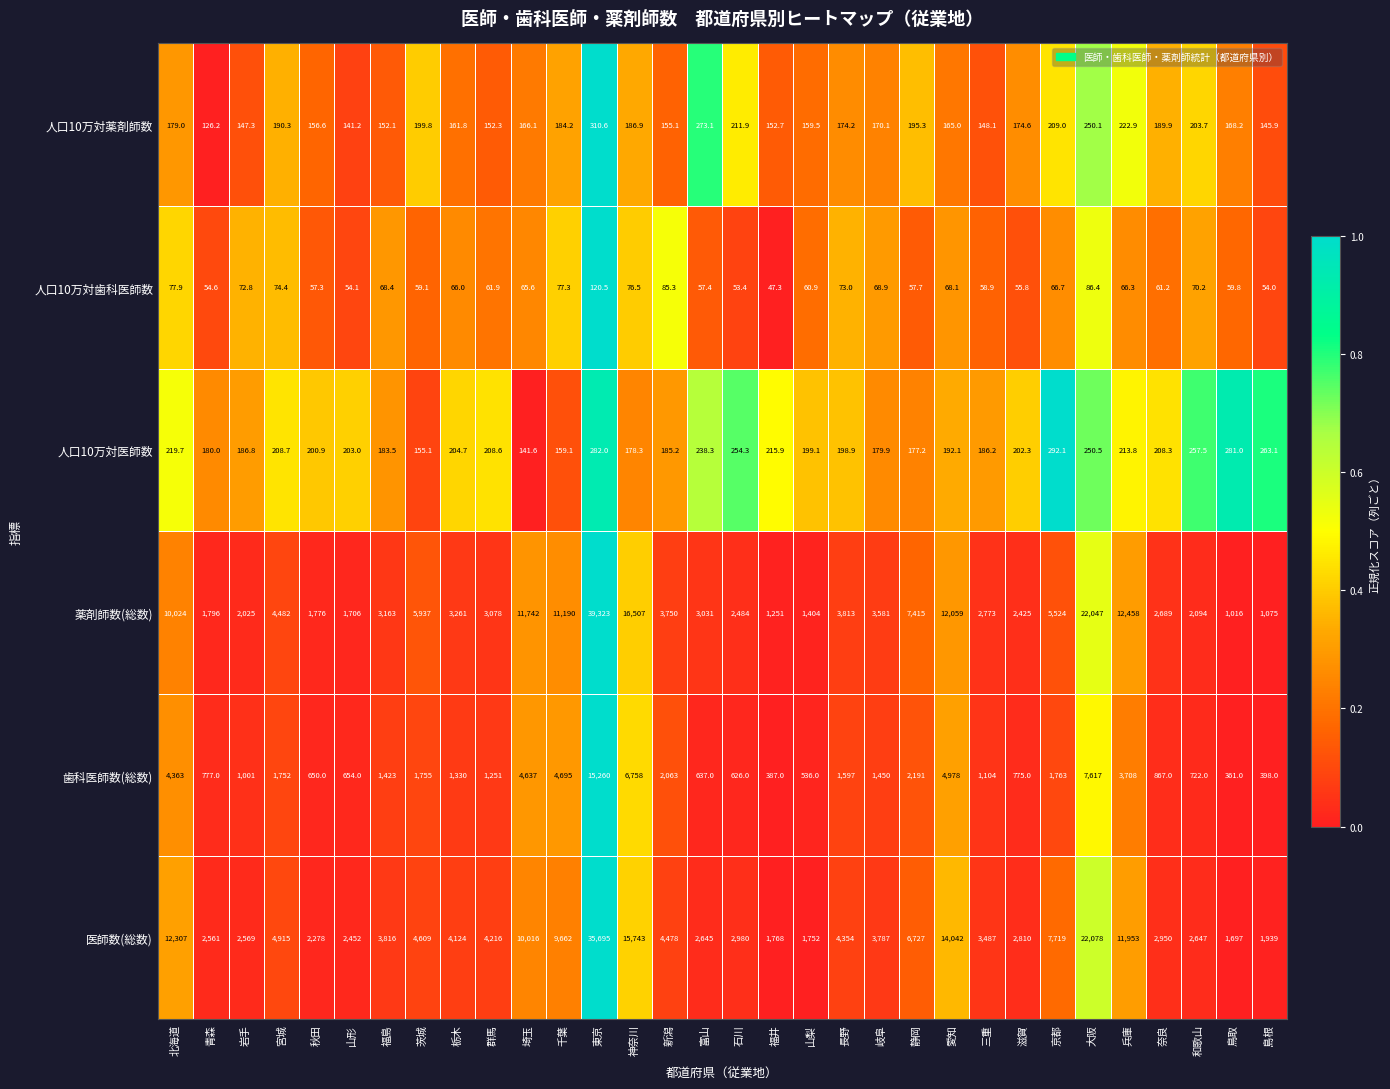

The value of 薬剤師数(総数) at 秋田 is 1776.0. True or false?

True